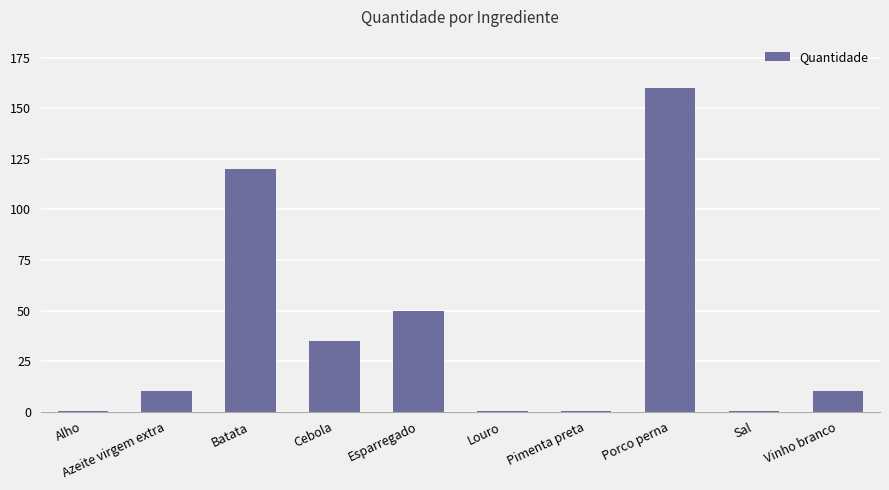

What is the sum of all values?

386.8